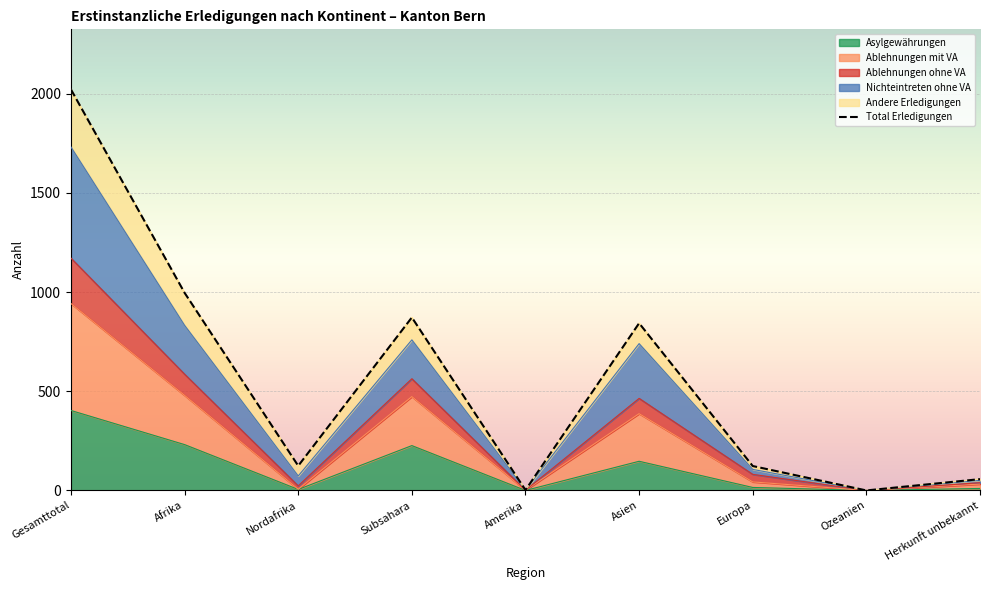

True or false: Ablehnungen mit VA and Total Erledigungen intersect in this chart.

False